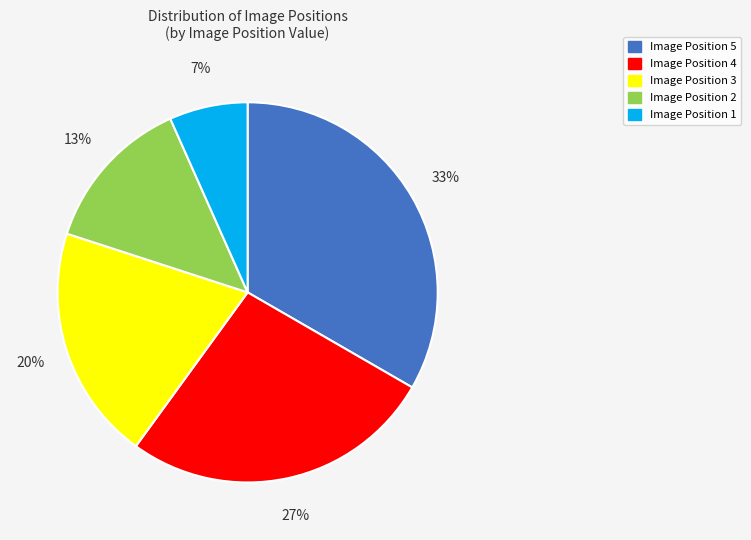

To the nearest percent, what is the combined percentage of Image Position 1 and Image Position 5?

40%